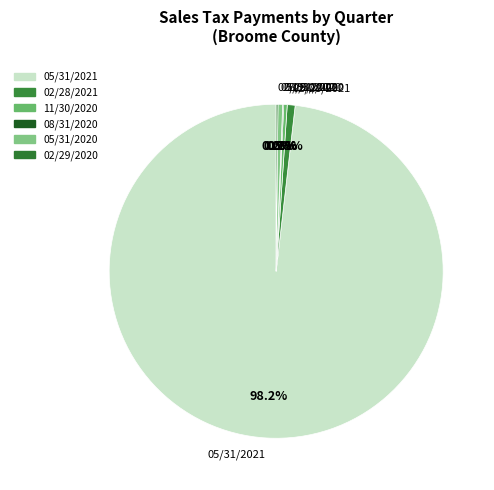

To the nearest percent, what is the difference between the largest and smallest slice percentages?

98%